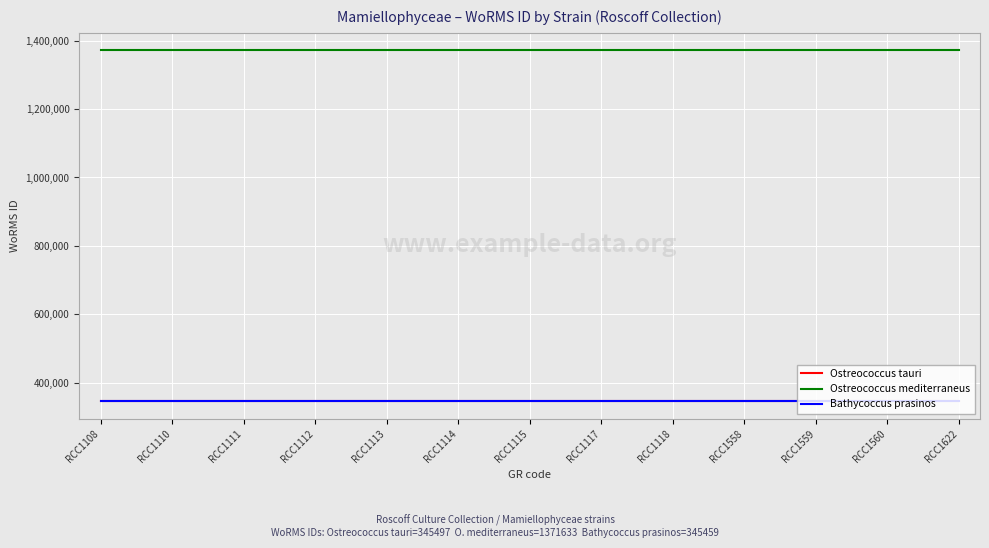

The Bathycoccus prasinos series shows 345459 at RCC1115. True or false?

True